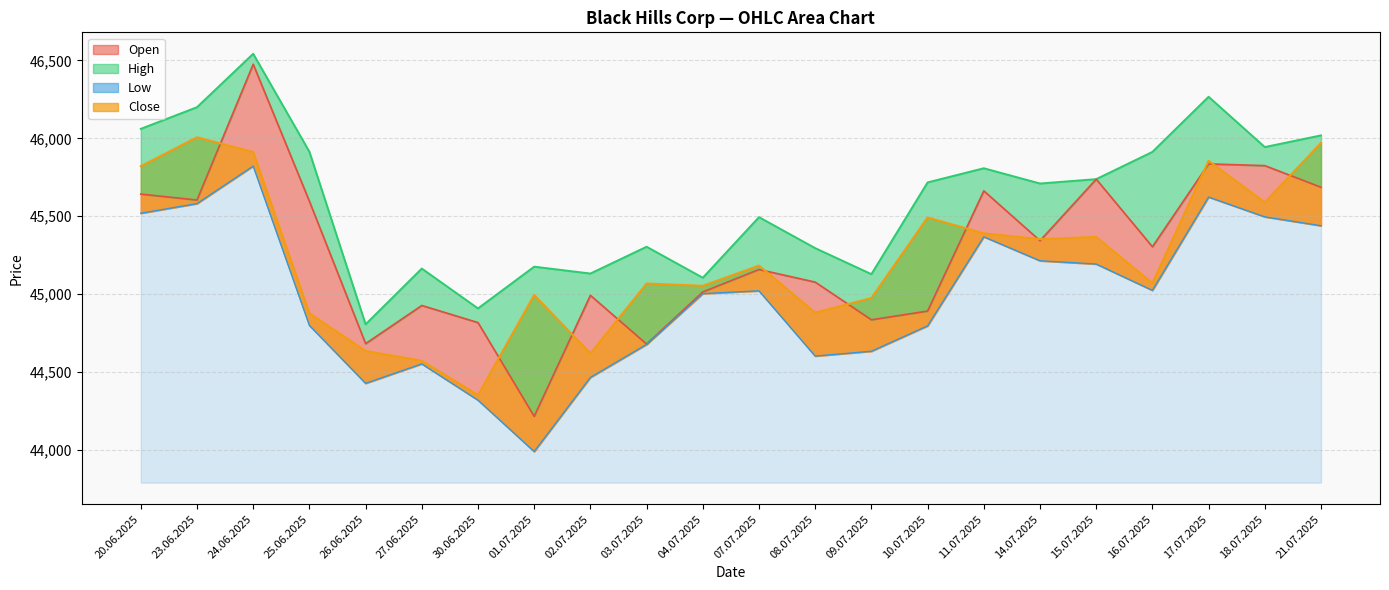

At how many categories does at least one series exceed 44156?

22